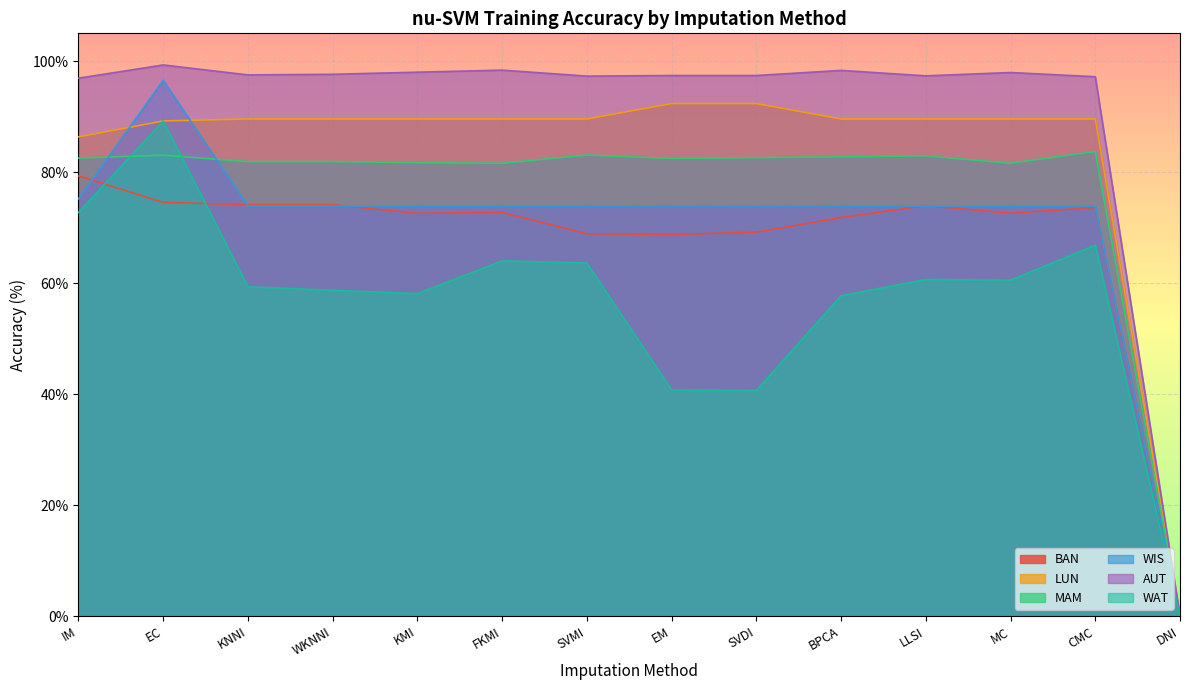

How many lines are shown in the chart?

6